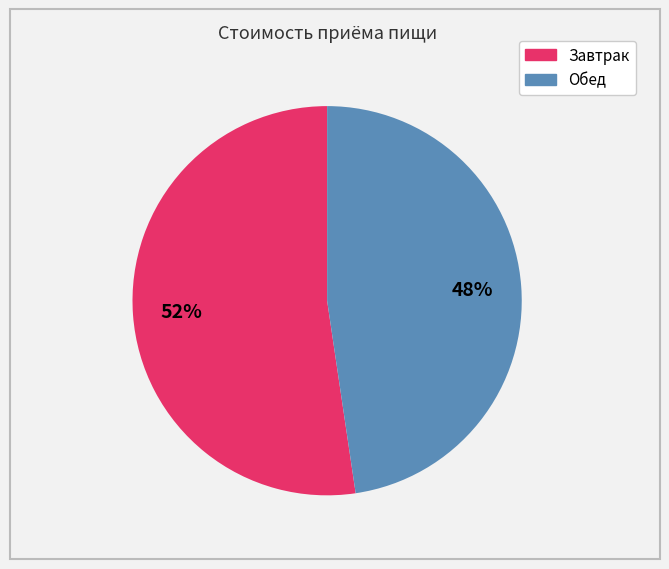

Is there a majority slice in this chart?

Yes